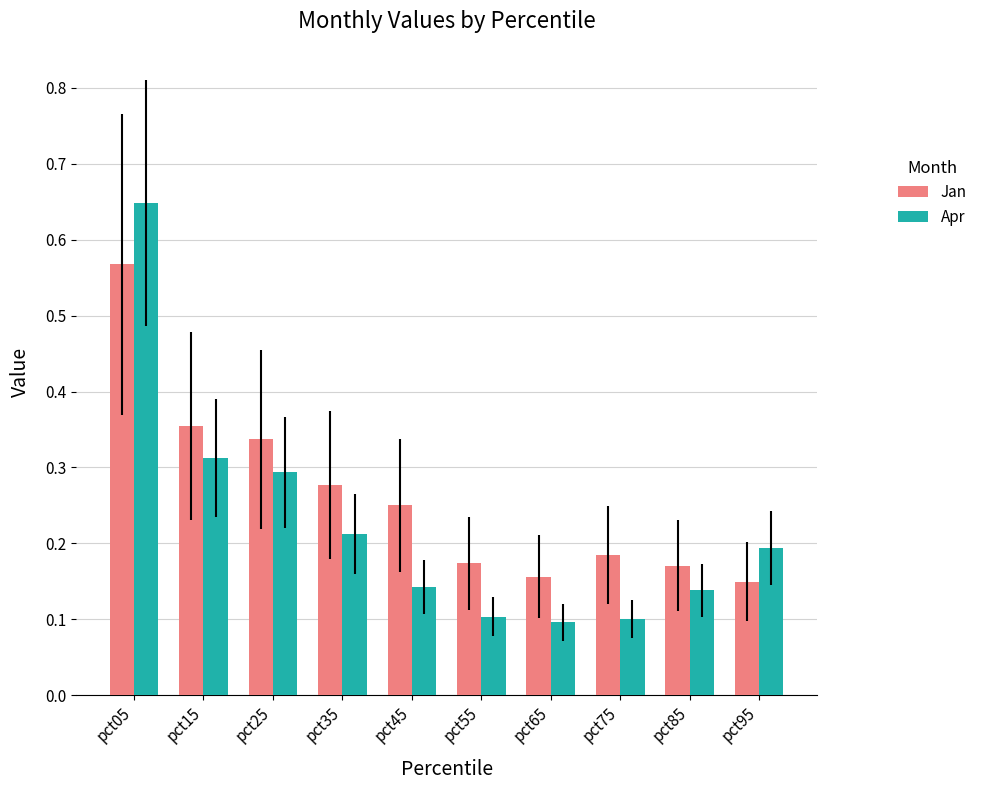

Is the value of Jan at pct05 greater than the value of Apr at pct35?

Yes